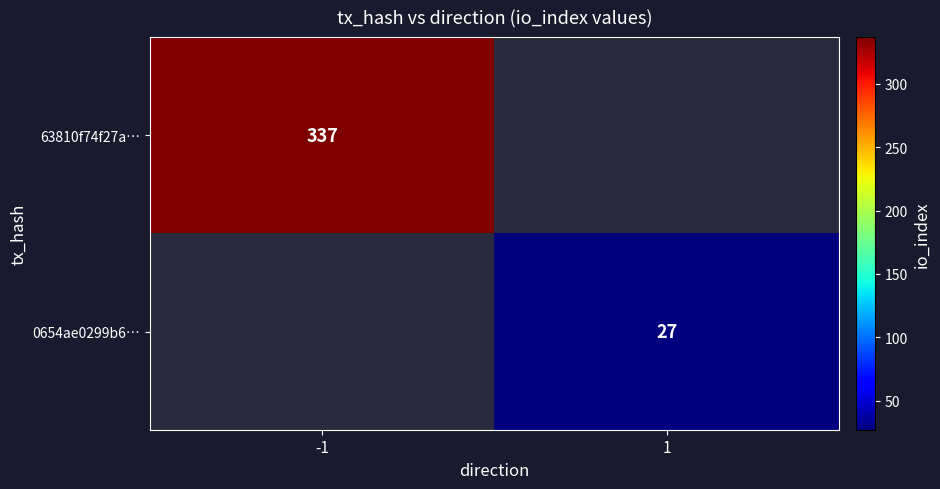

Between 1 and -1, which is larger?

-1